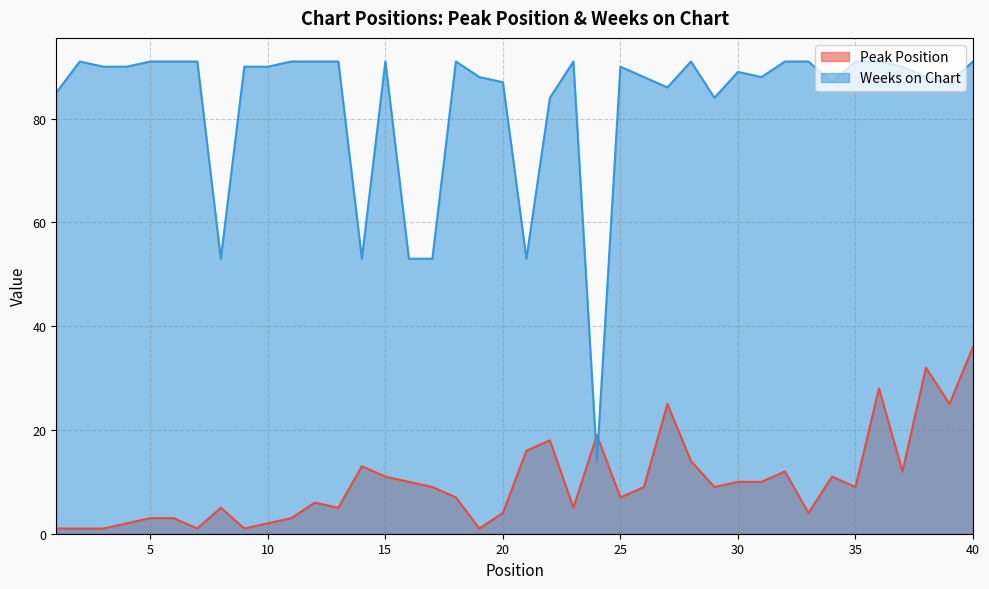

Reading left to right, list all the values displayed in this chart.

Peak Position: 1	1	1	2	3	3	1	5	1	2	3	6	5	13	11	10	9	7	1	4	16	18	5	19	7	9	25	14	9	10	10	12	4	11	9	28	12	32	25	36
Weeks on Chart: 85	91	90	90	91	91	91	53	90	90	91	91	91	53	91	53	53	91	88	87	53	84	91	14	90	88	86	91	84	89	88	91	91	87	91	91	90	88	87	91